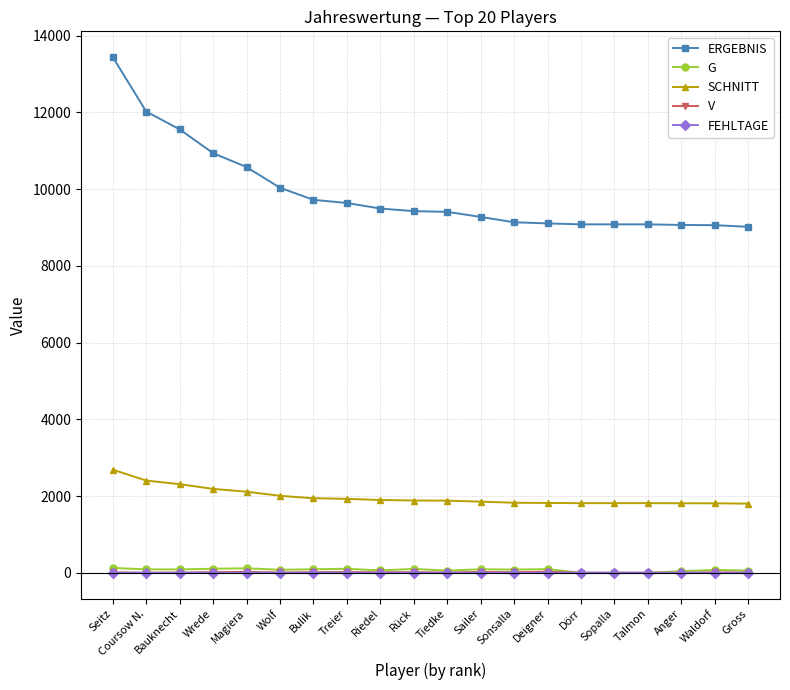

At which category does the chart reach its peak across all series?

Seitz